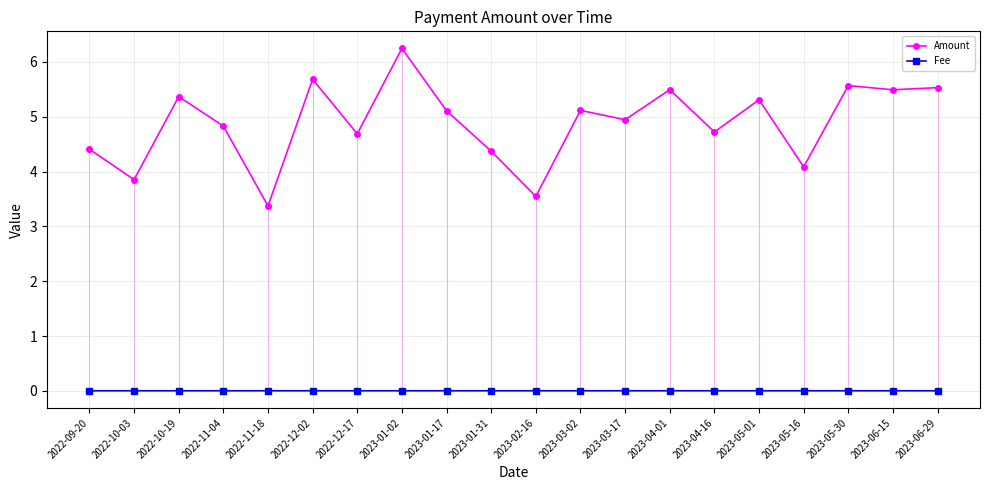

True or false: Amount has more than 2 interior local peaks.

True